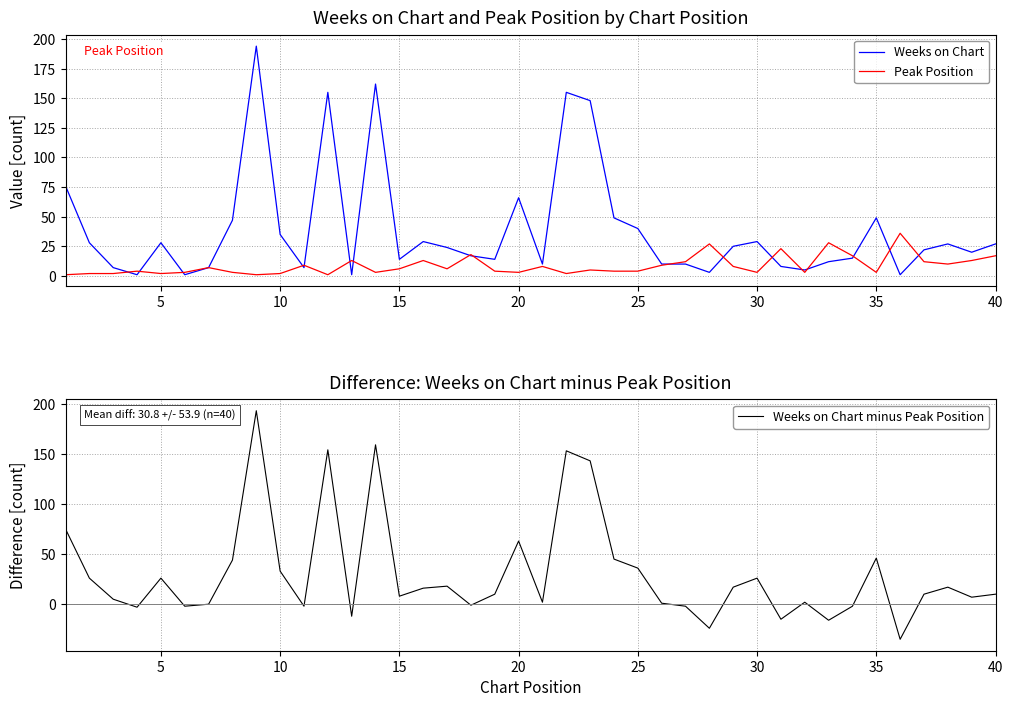

What is the maximum value for Weeks on Chart?

194